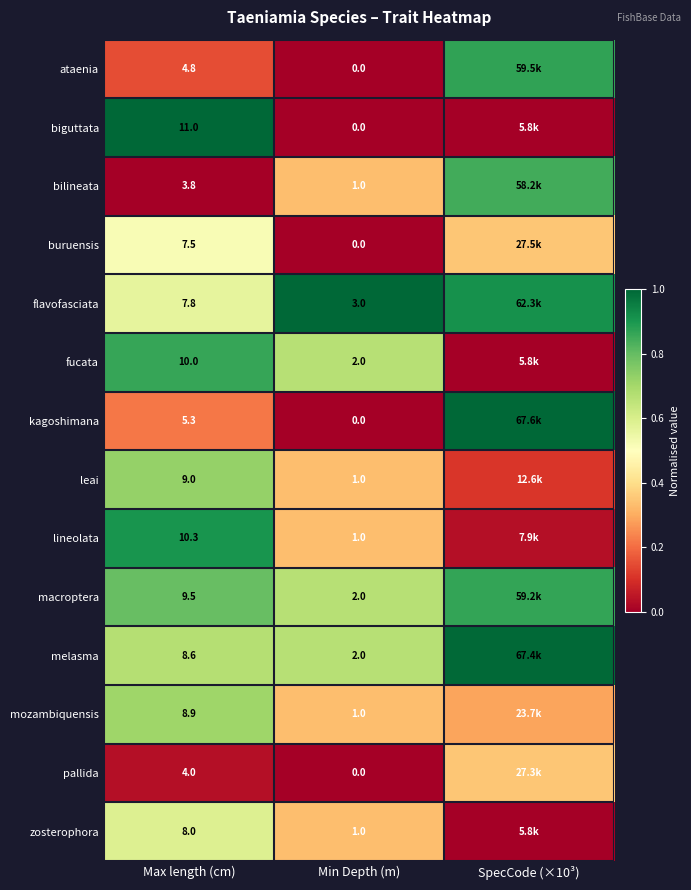

At Max length (cm), list the series in order from smallest to largest.

bilineata, pallida, ataenia, kagoshimana, buruensis, flavofasciata, zosterophora, melasma, mozambiquensis, leai, macroptera, fucata, lineolata, biguttata